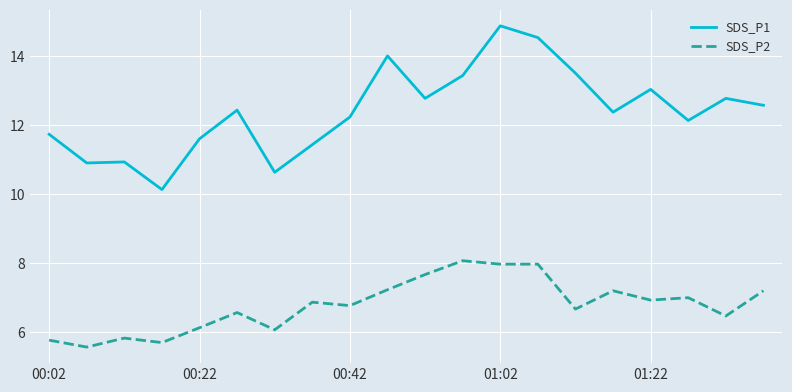

True or false: SDS_P1 and SDS_P2 intersect in this chart.

False